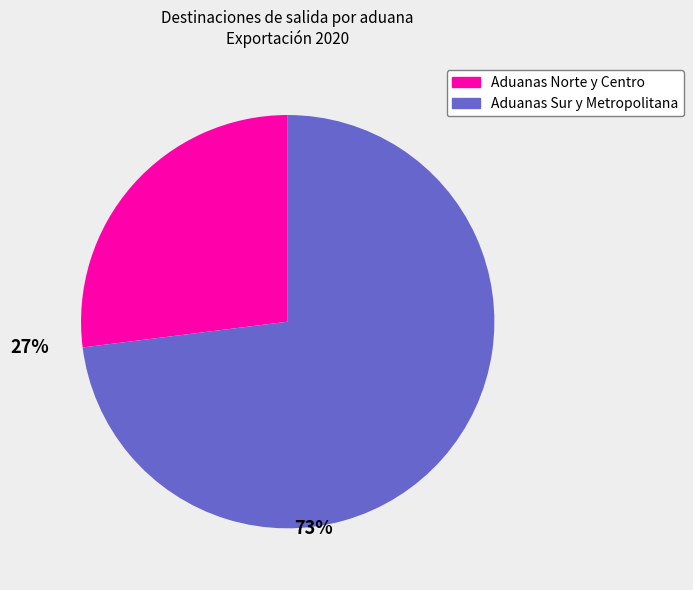

Is there any slice that represents more than half of the pie?

Yes